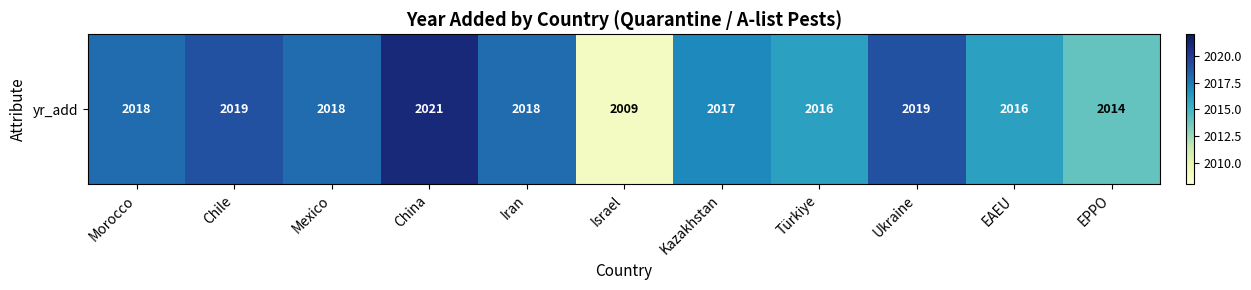

Reading right to left, what are all the values shown in this chart?

2014	2016	2019	2016	2017	2009	2018	2021	2018	2019	2018